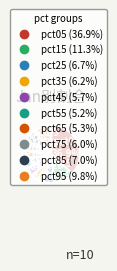

Does pct25 represent more than half of the total?

No